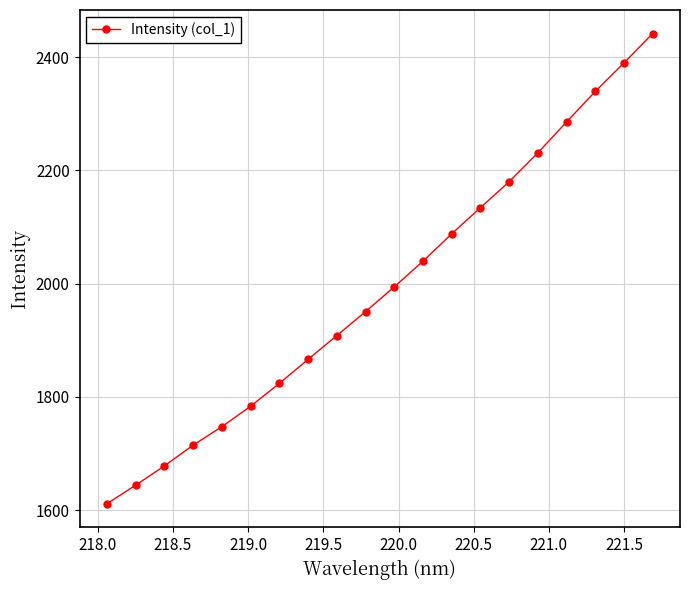

Reading left to right, extract all data points from this chart.

1611.3	1644.0	1678.1	1714.8	1747.4	1783.4	1823.8	1866.2	1908.3	1950.6	1994.3	2039.7	2088.0	2134.2	2180.0	2231.0	2285.6	2339.4	2389.9	2441.7